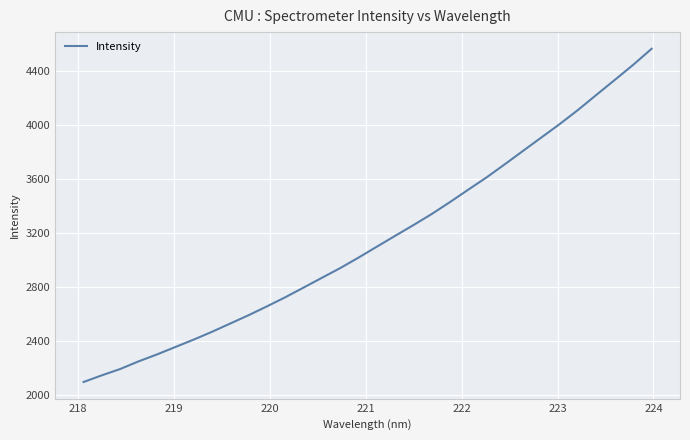

What is the minimum value shown in the chart?

2099.0